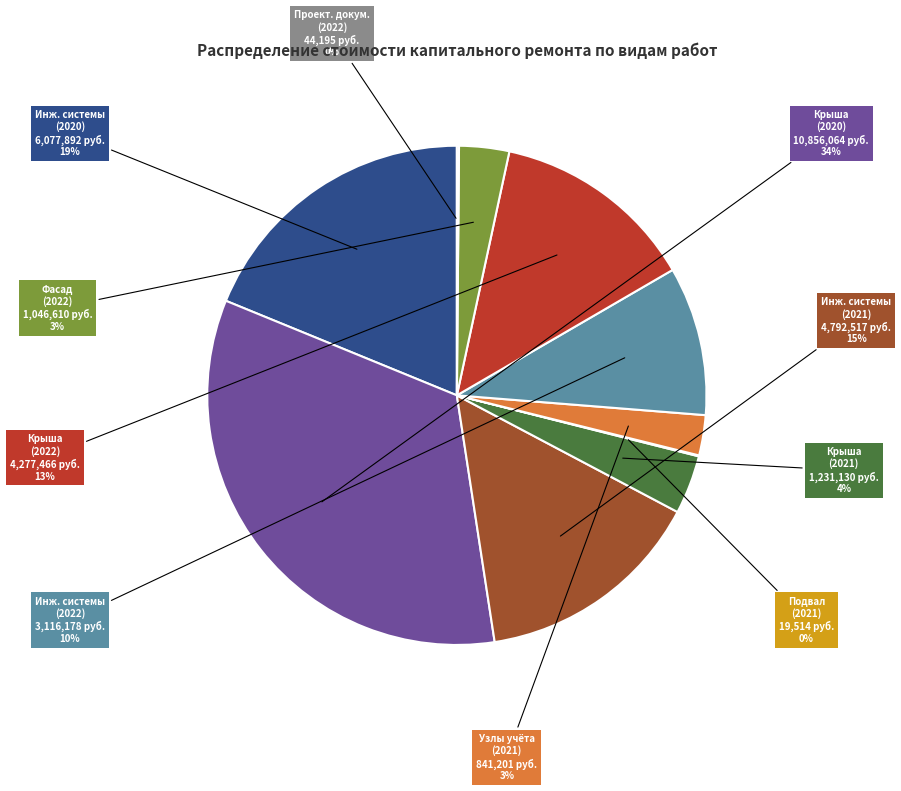

To the nearest percent, what percentage of the pie is Крыша (2022)?

13%